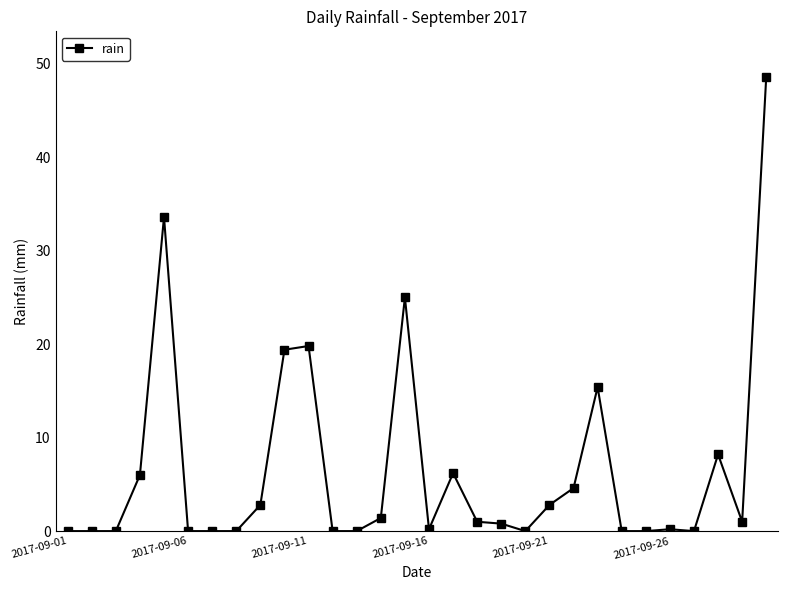

What is the average value?

6.6